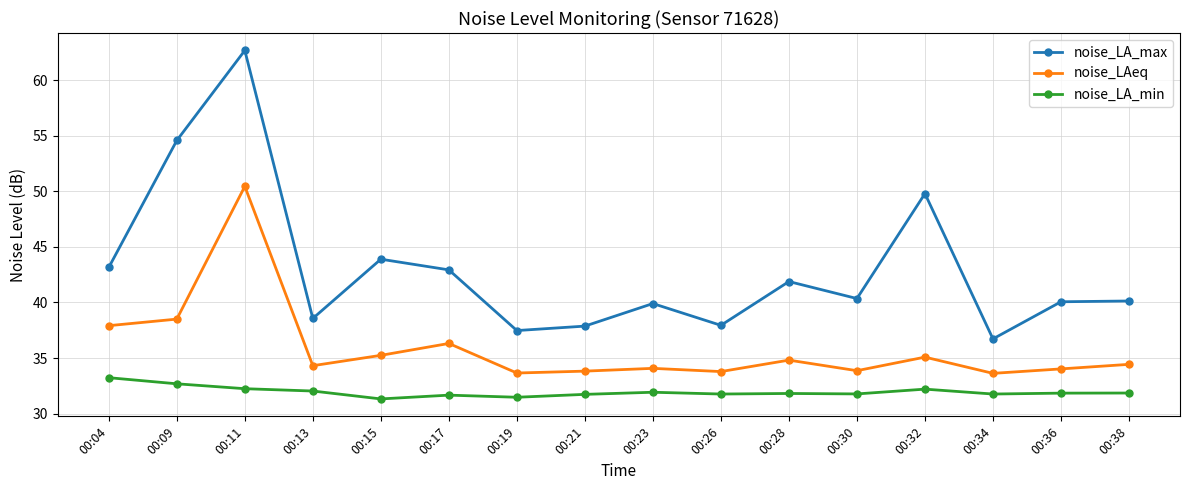

List the series in order of their overall mean, highest first.

noise_LA_max, noise_LAeq, noise_LA_min